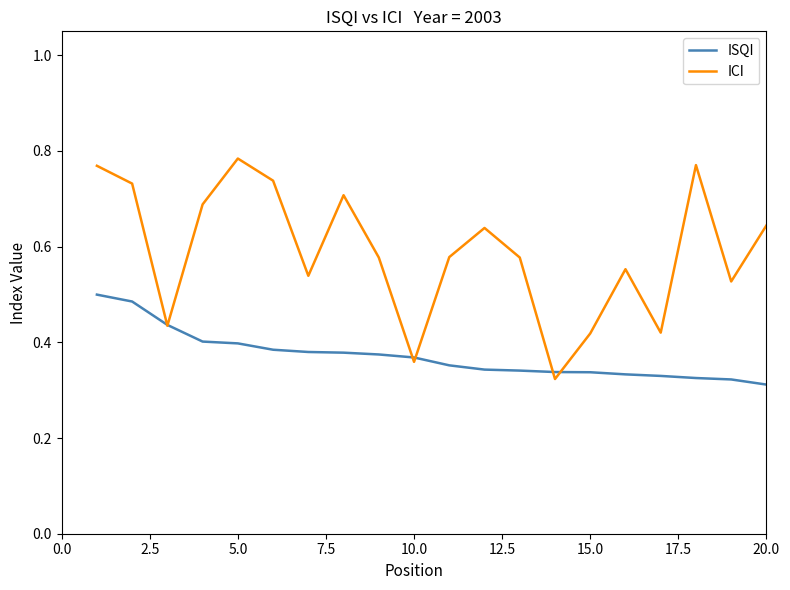

Does the chart display data point markers on the line(s)?

No